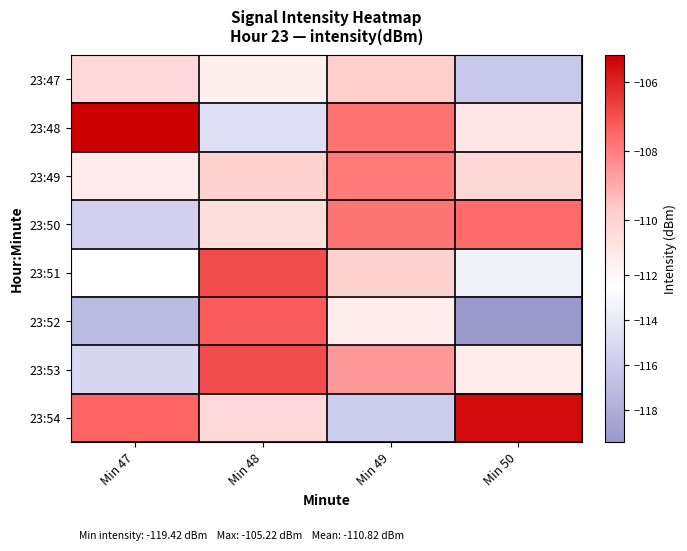

Reading right to left, extract all data points from this chart.

23:47: Min 50=-116.3	Min 49=-109.8	Min 48=-111.6	Min 47=-110.3
23:48: Min 50=-110.8	Min 49=-107.7	Min 48=-114.7	Min 47=-105.2
23:49: Min 50=-110.2	Min 49=-107.9	Min 48=-110.0	Min 47=-111.2
23:50: Min 50=-107.6	Min 49=-107.8	Min 48=-110.5	Min 47=-115.6
23:51: Min 50=-113.5	Min 49=-110.0	Min 48=-106.9	Min 47=-112.6
23:52: Min 50=-119.4	Min 49=-111.3	Min 48=-107.3	Min 47=-117.1
23:53: Min 50=-111.3	Min 49=-108.6	Min 48=-106.9	Min 47=-115.2
23:54: Min 50=-105.5	Min 49=-115.9	Min 48=-110.3	Min 47=-107.4